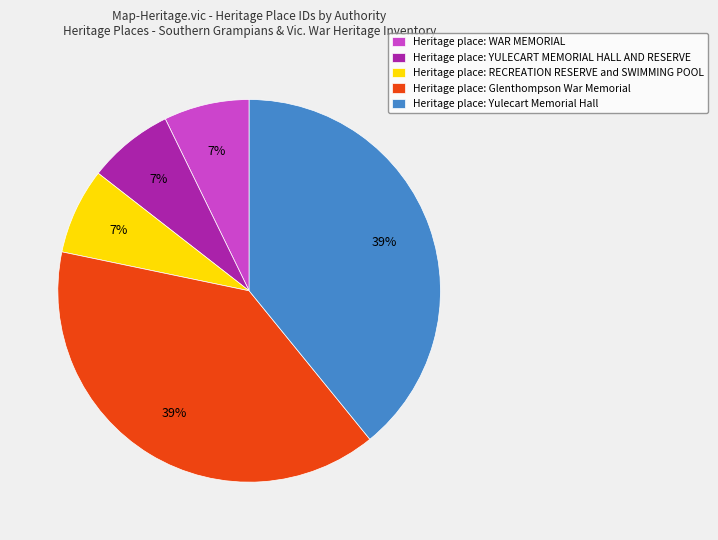

True or false: Heritage place: YULECART MEMORIAL HALL AND RESERVE accounts for 7% of the total.

True